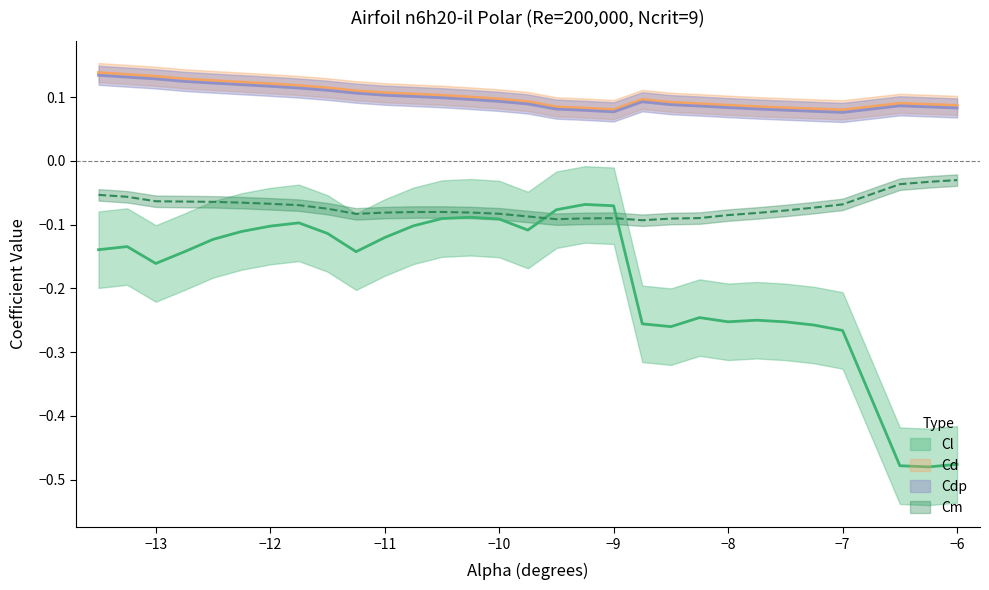

Does the chart display data point markers on the line(s)?

No